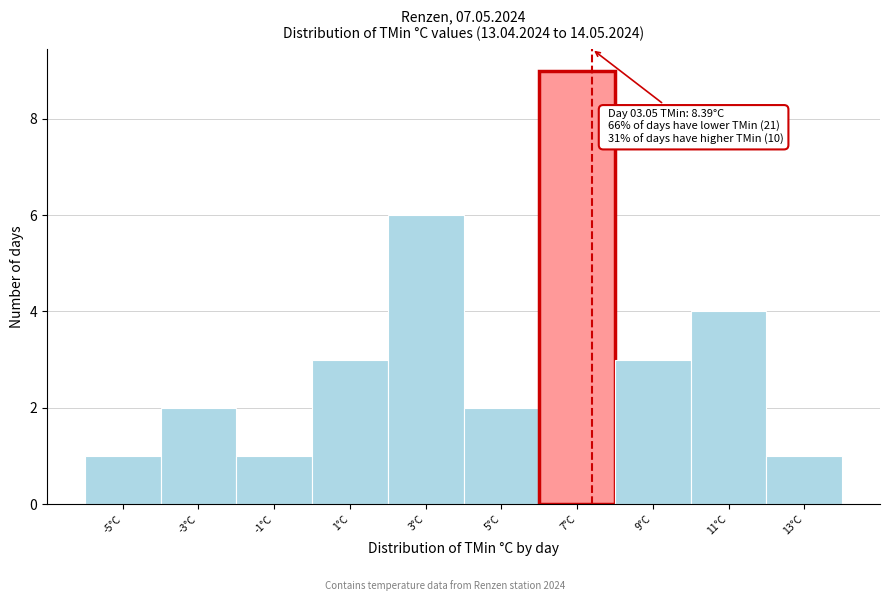

Reading right to left, extract all data points from this chart.

13°C=1	11°C=4	9°C=3	7°C=9	5°C=2	3°C=6	1°C=3	-1°C=1	-3°C=2	-5°C=1